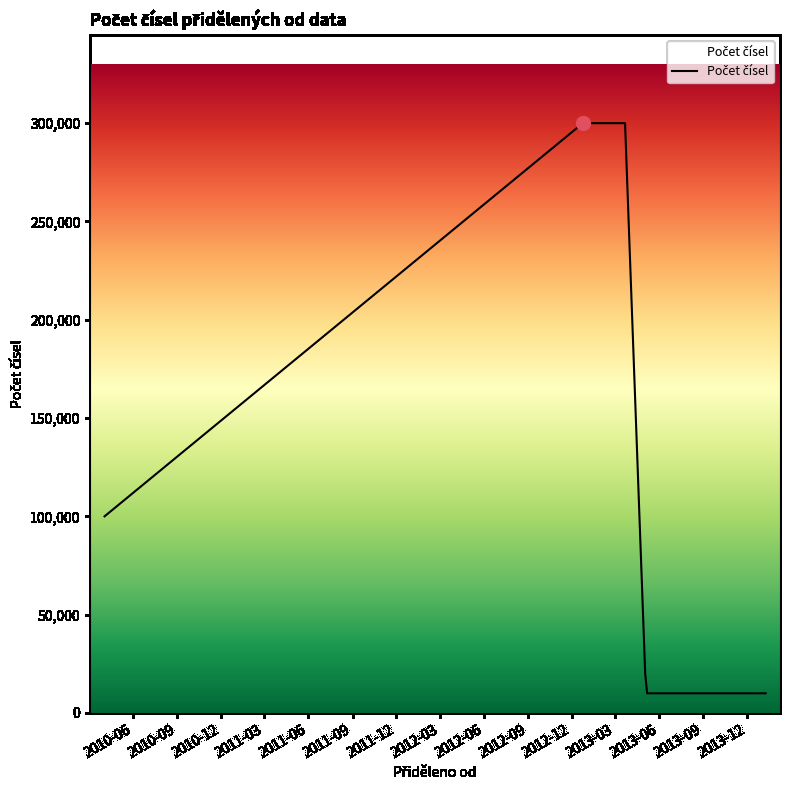

What is the greatest value displayed?

300000